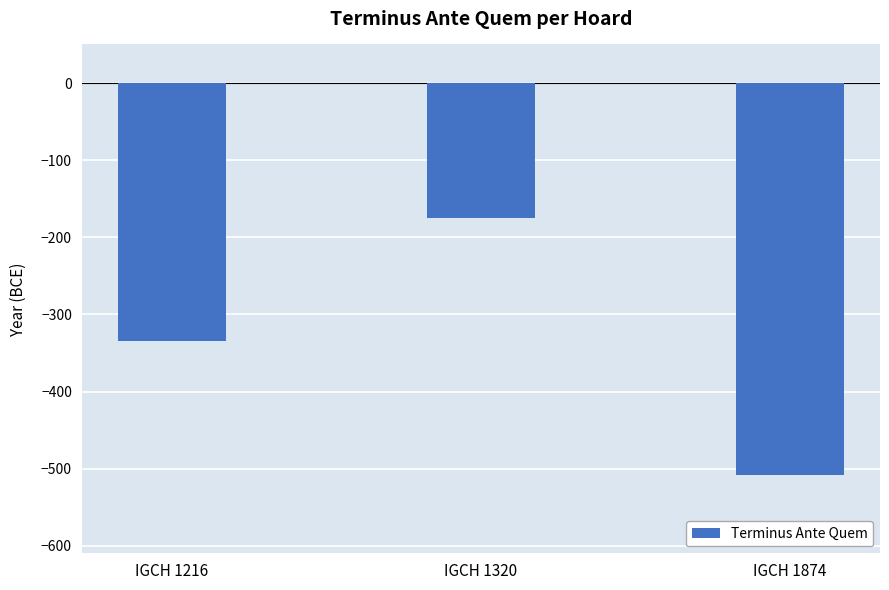

What is the change in value from IGCH 1216 to IGCH 1320?

+160